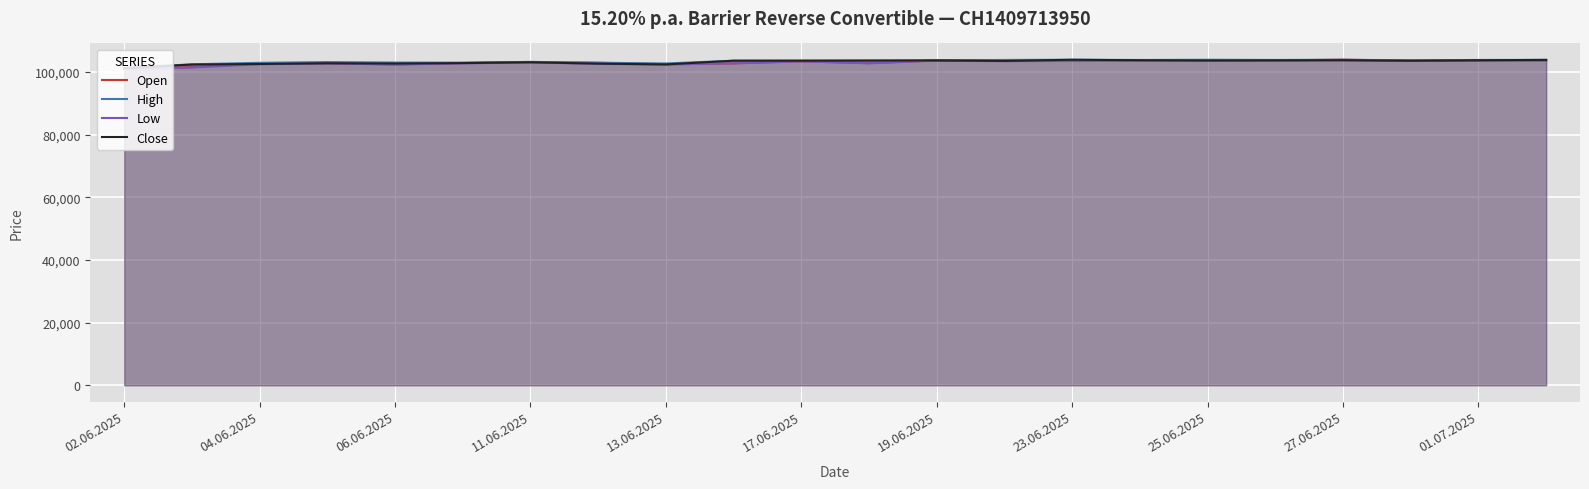

What is the spread (max minus min) of values at 06.06.2025?

600